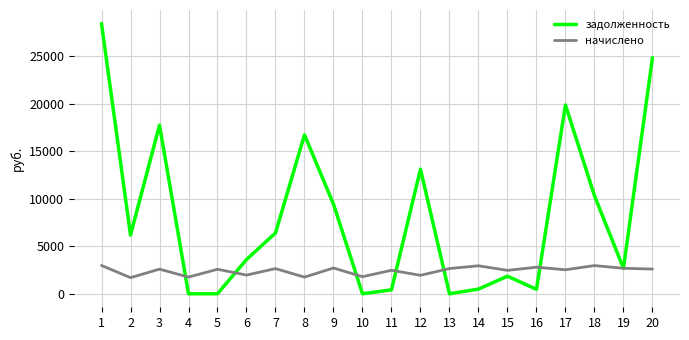

At which category is the sum across all series the highest?

1